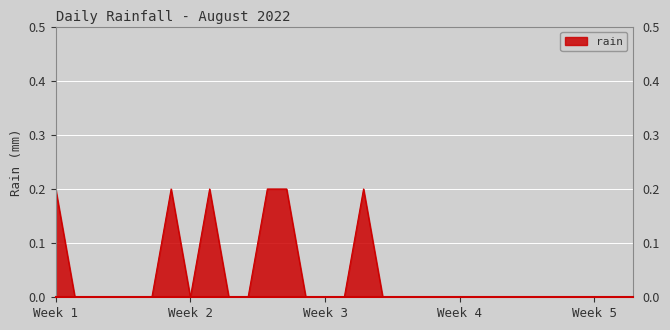

Count the values in the range 0 to 1.

31